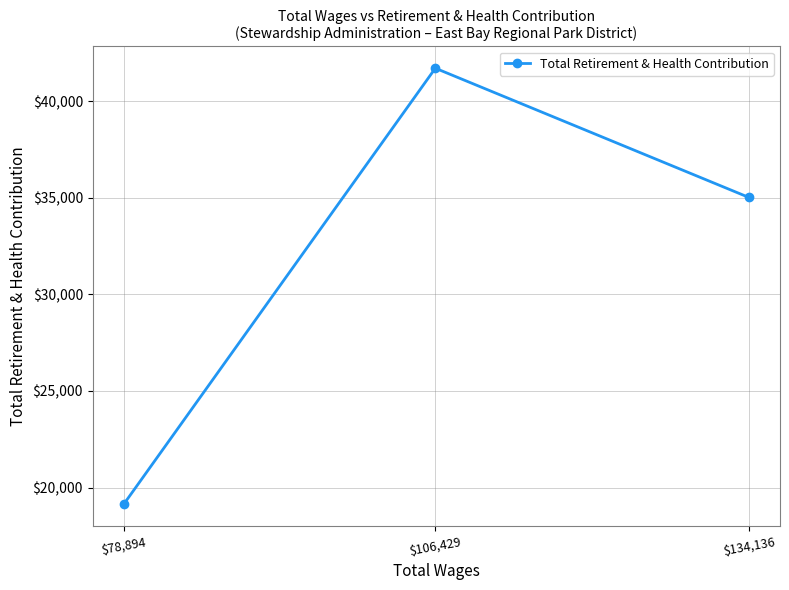

What is the change in value from $106,429 to $78,894?

-22547